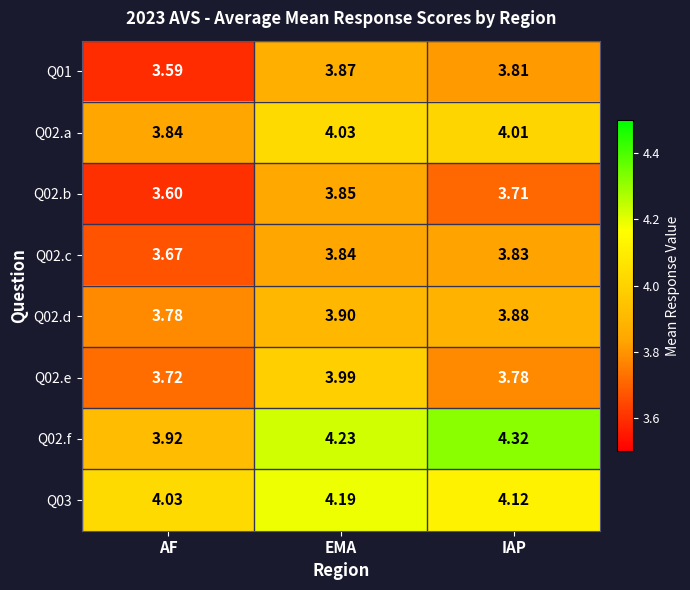

Rank the categories by Q02.d value from highest to lowest.

EMA, IAP, AF